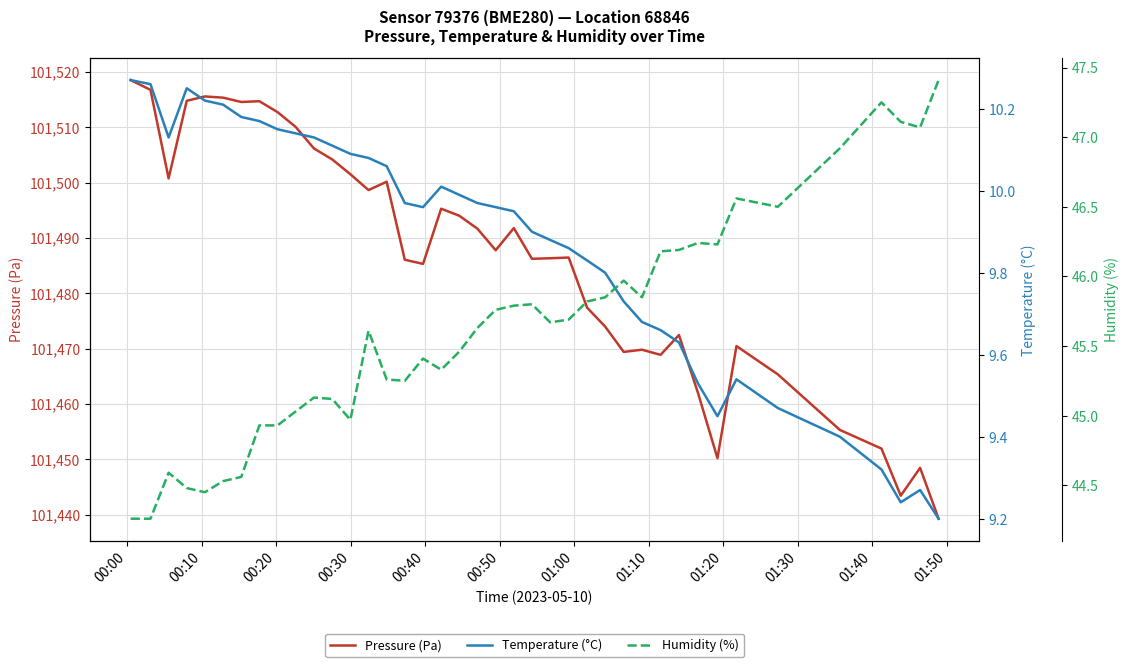

Reading right to left, extract all data points from this chart.

Pressure (Pa): 101439.2	101448.4	101443.4	101451.9	101455.3	101465.3	101470.4	101450.2	101462.0	101472.4	101468.9	101469.8	101469.4	101474.0	101477.4	101486.4	101486.3	101486.2	101491.8	101487.8	101491.7	101494.0	101495.3	101485.3	101486.1	101500.1	101498.6	101501.5	101504.2	101506.1	101510.1	101512.7	101514.7	101514.6	101515.3	101515.6	101514.8	101500.8	101516.8	101518.5
Temperature (°C): 9.2	9.3	9.2	9.3	9.4	9.5	9.5	9.4	9.5	9.6	9.7	9.7	9.7	9.8	9.8	9.9	9.9	9.9	9.9	10.0	10.0	10.0	10.0	10.0	10.0	10.1	10.1	10.1	10.1	10.1	10.1	10.2	10.2	10.2	10.2	10.2	10.2	10.1	10.3	10.3
Humidity (%): 47.4	47.1	47.1	47.2	46.9	46.5	46.6	46.2	46.2	46.2	46.2	45.9	46.0	45.9	45.8	45.7	45.7	45.8	45.8	45.8	45.6	45.5	45.3	45.4	45.2	45.3	45.6	45.0	45.1	45.1	45.0	44.9	44.9	44.6	44.5	44.5	44.5	44.6	44.3	44.3